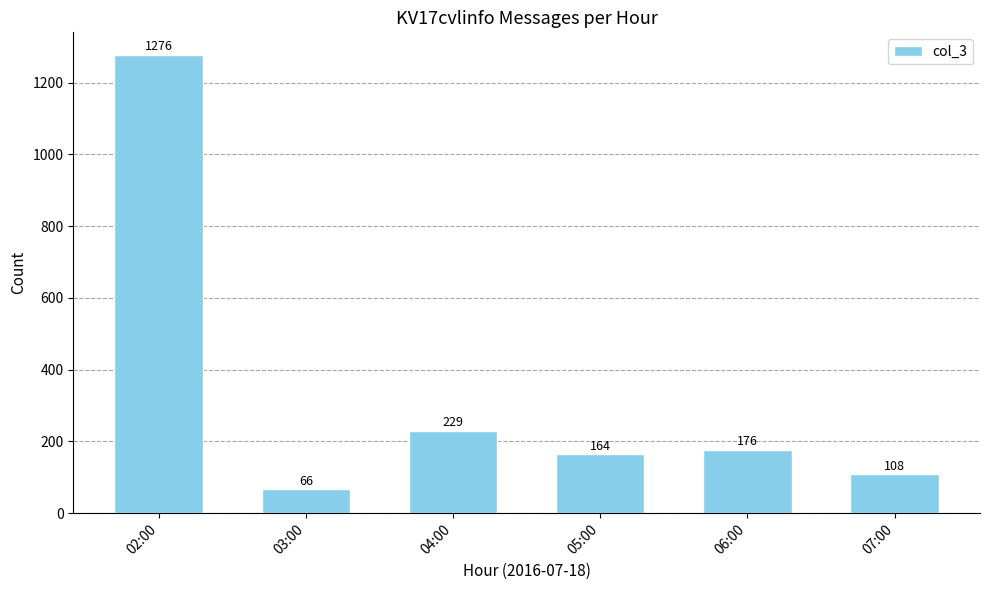

What is the difference between the second highest and minimum values?

163